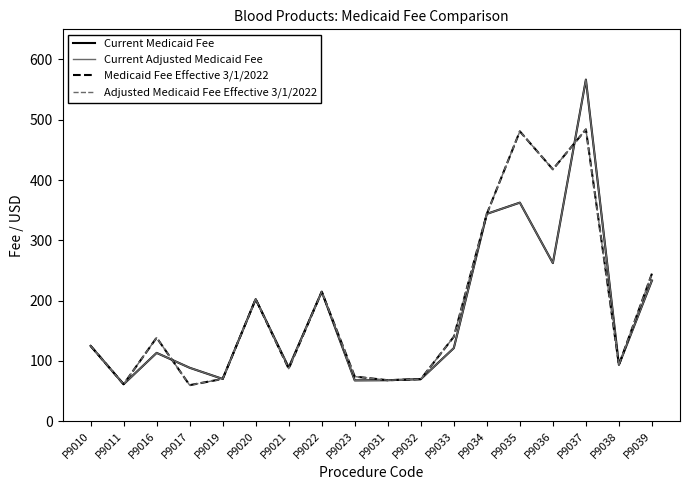

The Medicaid Fee Effective 3/1/2022 series shows 124.8 at P9010. True or false?

True